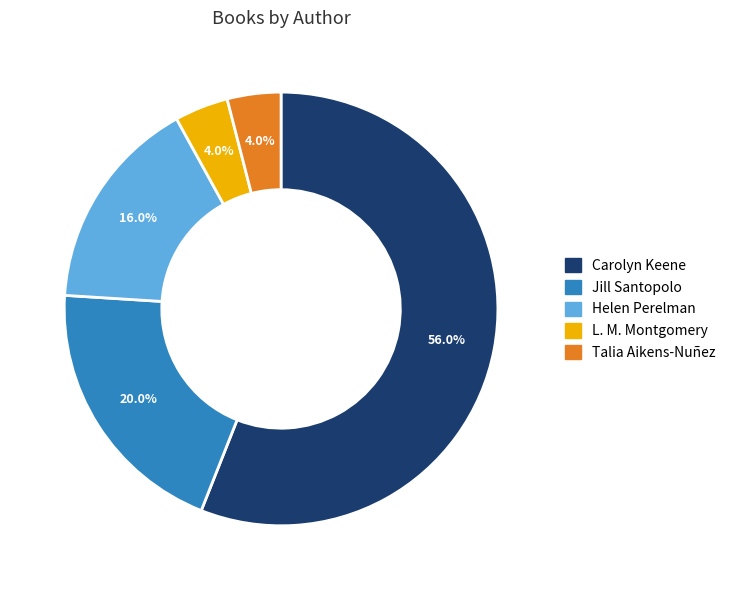

What percentage is the L. M. Montgomery slice, to the nearest percent?

4%